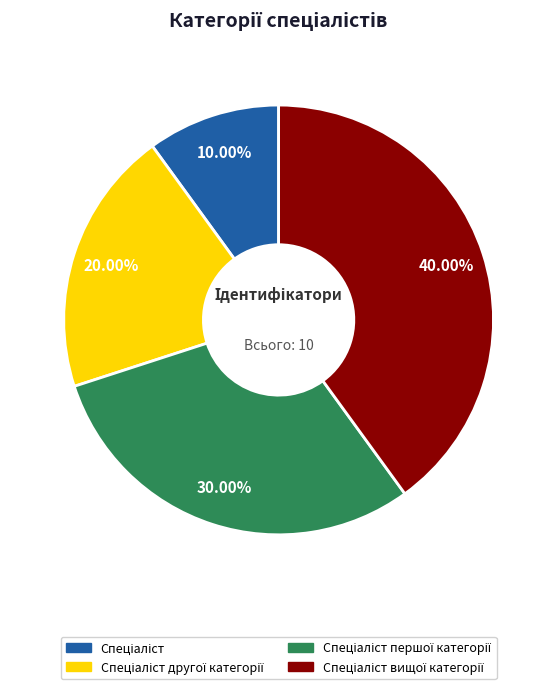

Does any single category account for the majority?

No